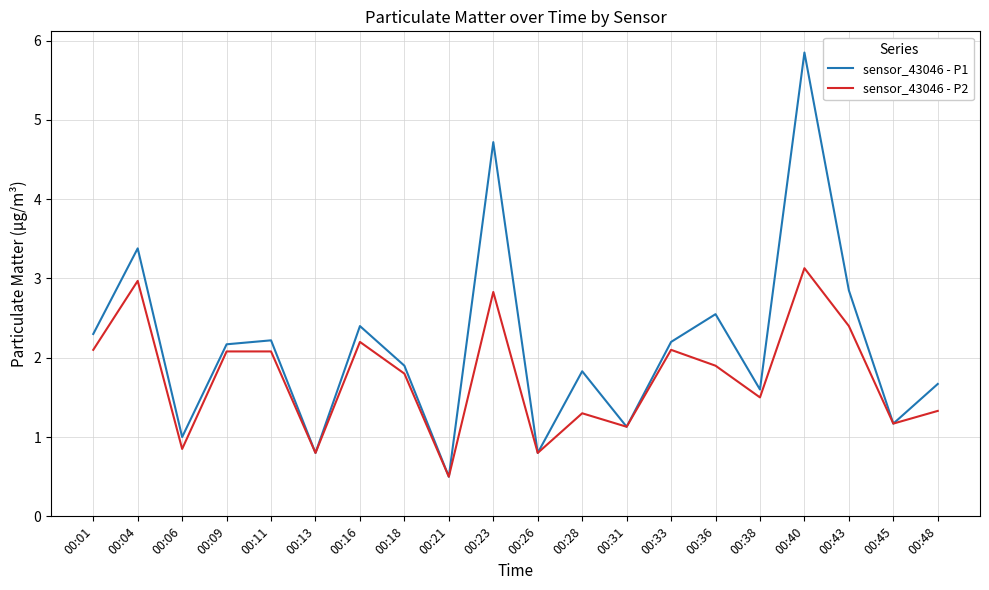

Is the value of sensor_43046 - P1 at 00:16 greater than the value of sensor_43046 - P2 at 00:31?

Yes